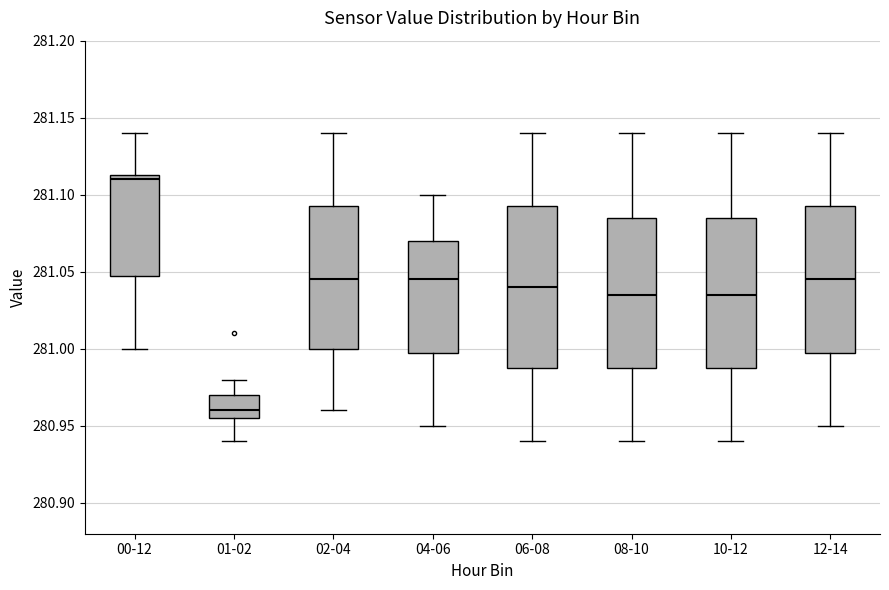

Comparing the boxes themselves (not the whiskers), which one is the tallest?

06-08